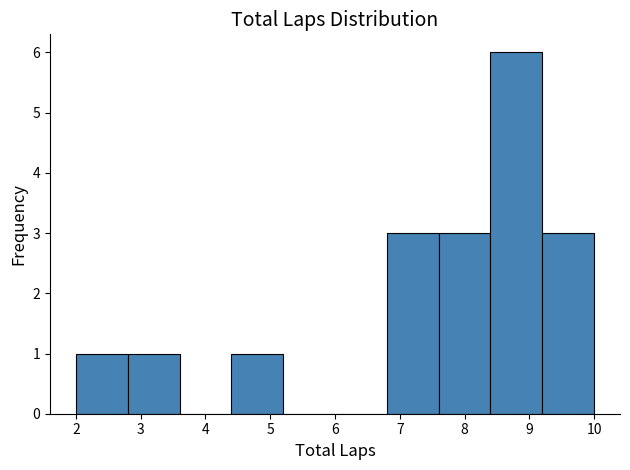

What is the height of the bar covering 2.8 to 3.6 on the x-axis? The values are not printed on the chart, so give them approximately, as read against the axis.

1